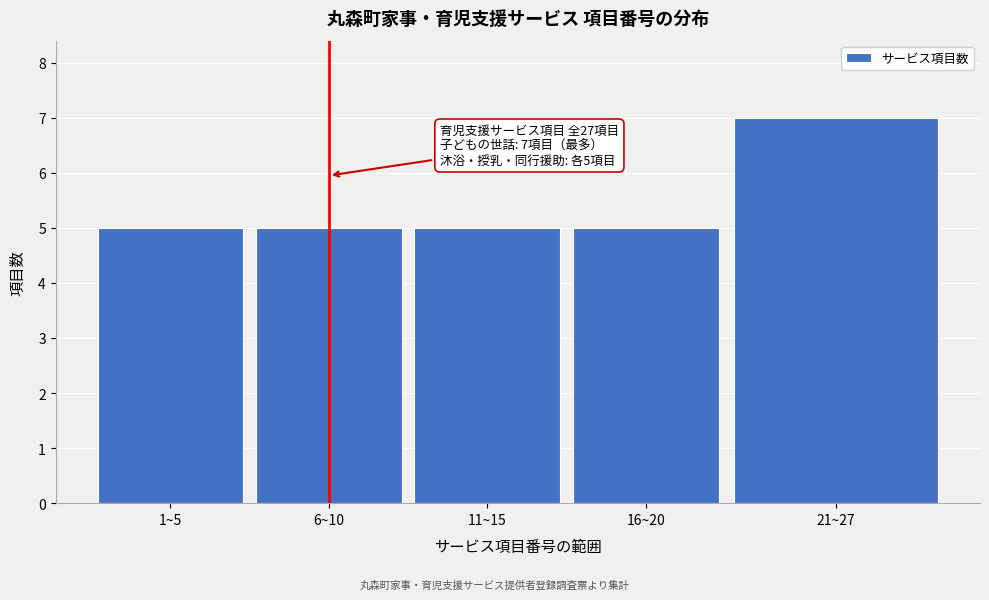

Reading left to right, transcribe all the data shown in this chart.

5	5	5	5	7